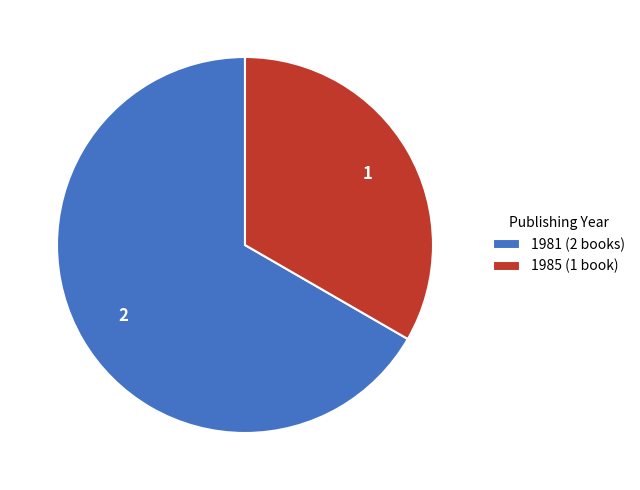

Which category has the biggest portion of the pie?

1981 (2 books)